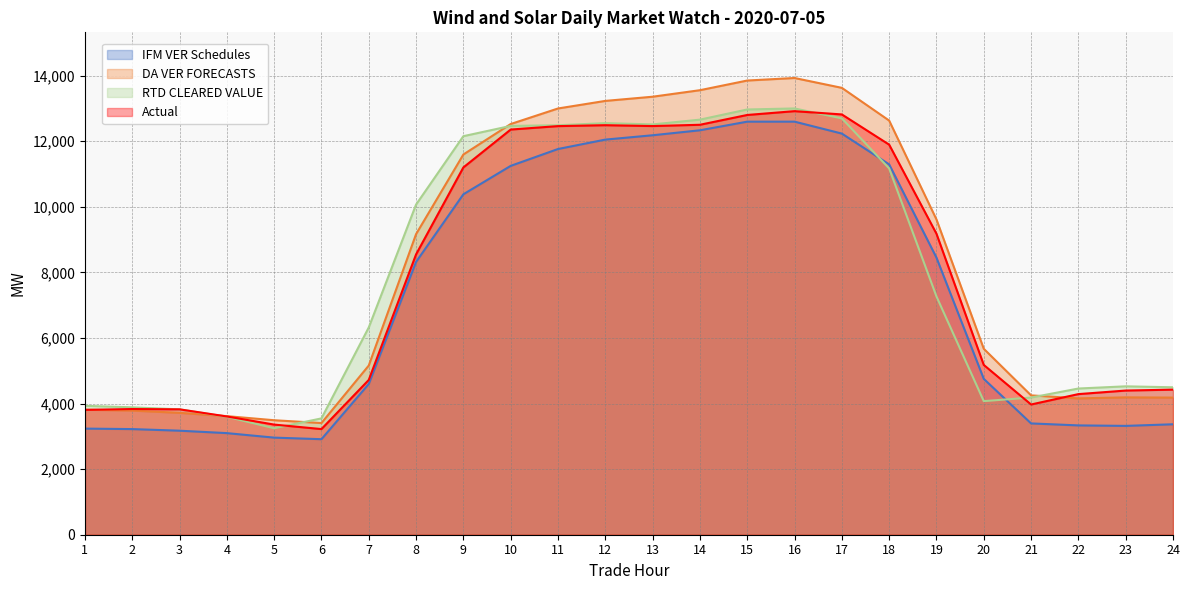

At which label does Actual first exceed 8547?

8